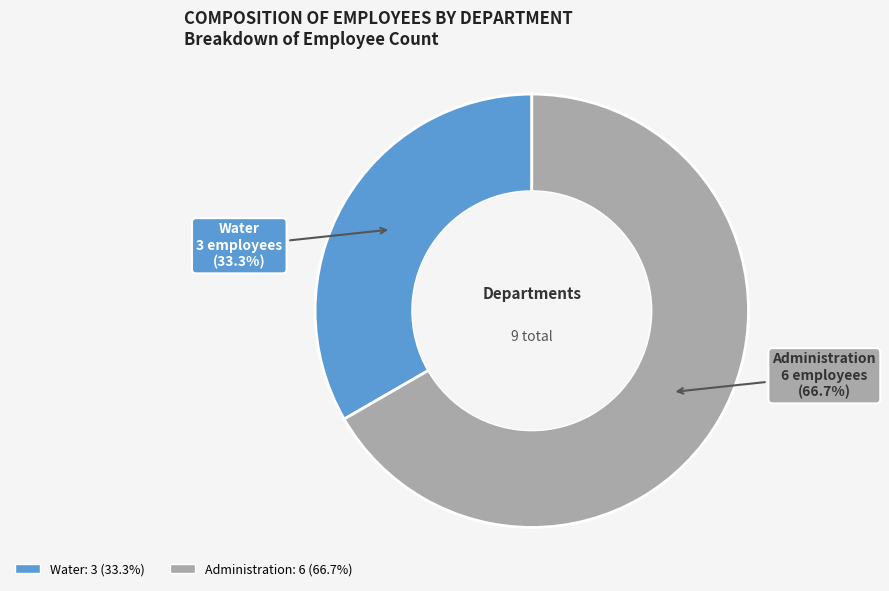

Count the number of slices in the pie.

2